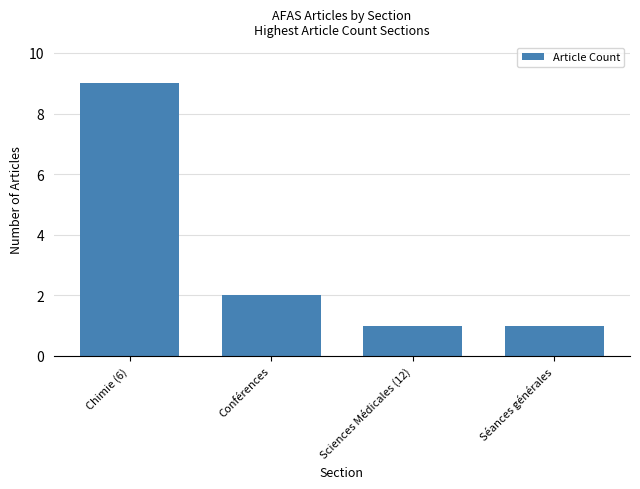

How many bars are there in total?

4